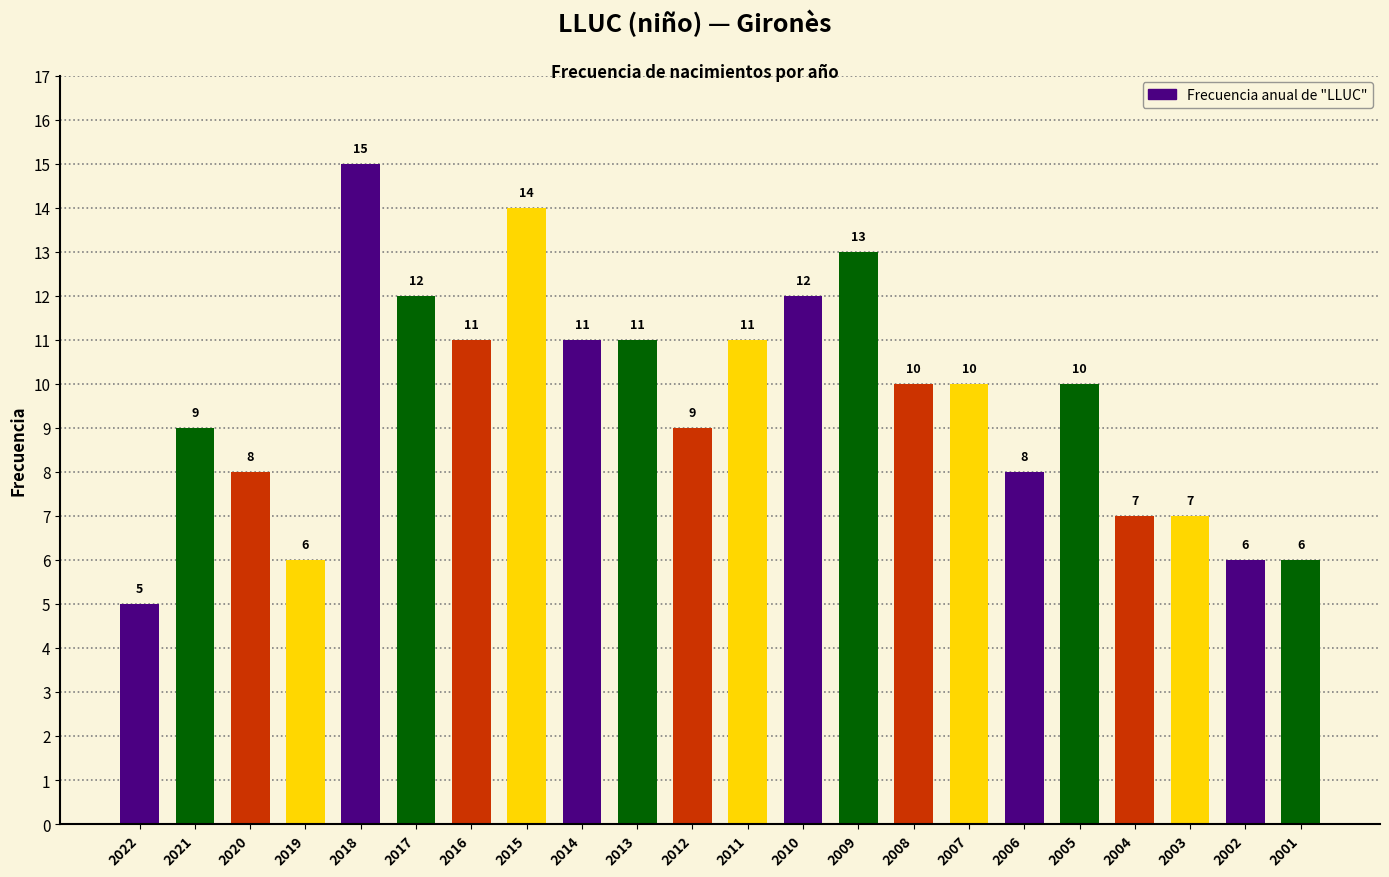

What is the difference between the maximum and minimum values?

10